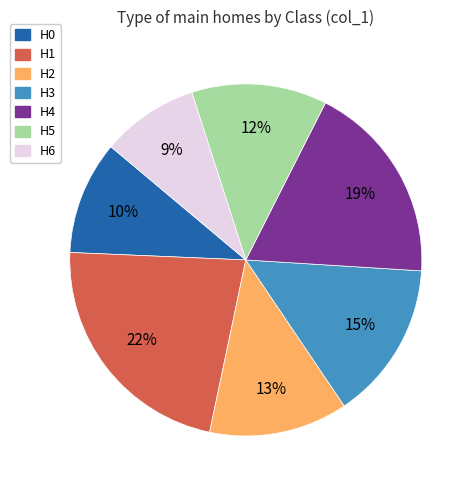

Do H5 and H6 together represent more than half of the pie?

No